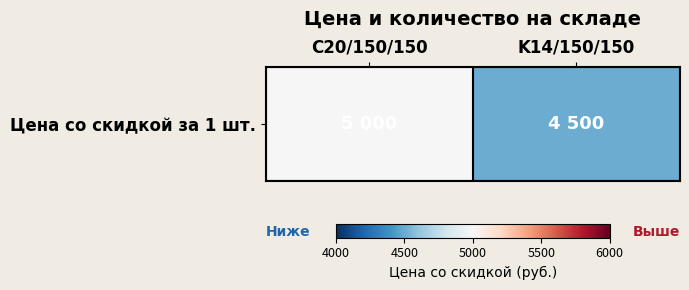

What is the average value?

4750